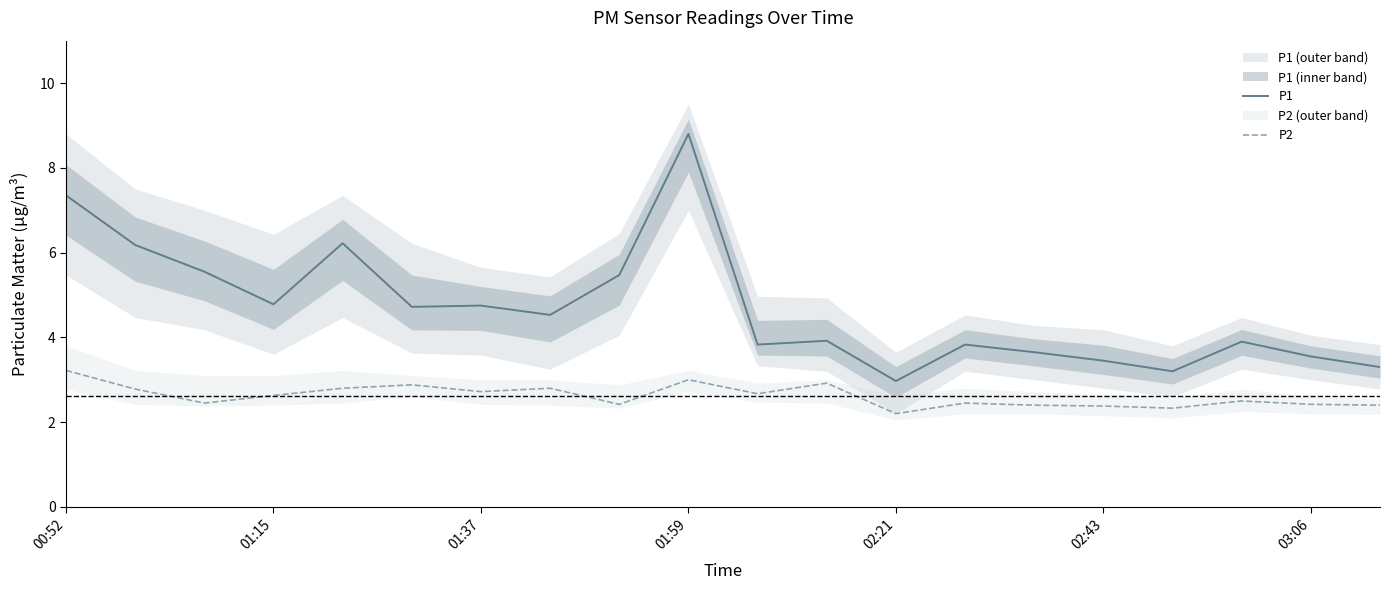

Reading left to right, extract all data points from this chart.

P1: 7.3	6.2	5.5	4.8	6.2	4.7	4.8	4.5	5.5	8.8	3.8	3.9	3.0	3.8	3.6	3.5	3.2	3.9	3.5	3.3
P2: 3.2	2.8	2.5	2.6	2.8	2.9	2.7	2.8	2.4	3.0	2.7	2.9	2.2	2.5	2.4	2.4	2.3	2.5	2.4	2.4